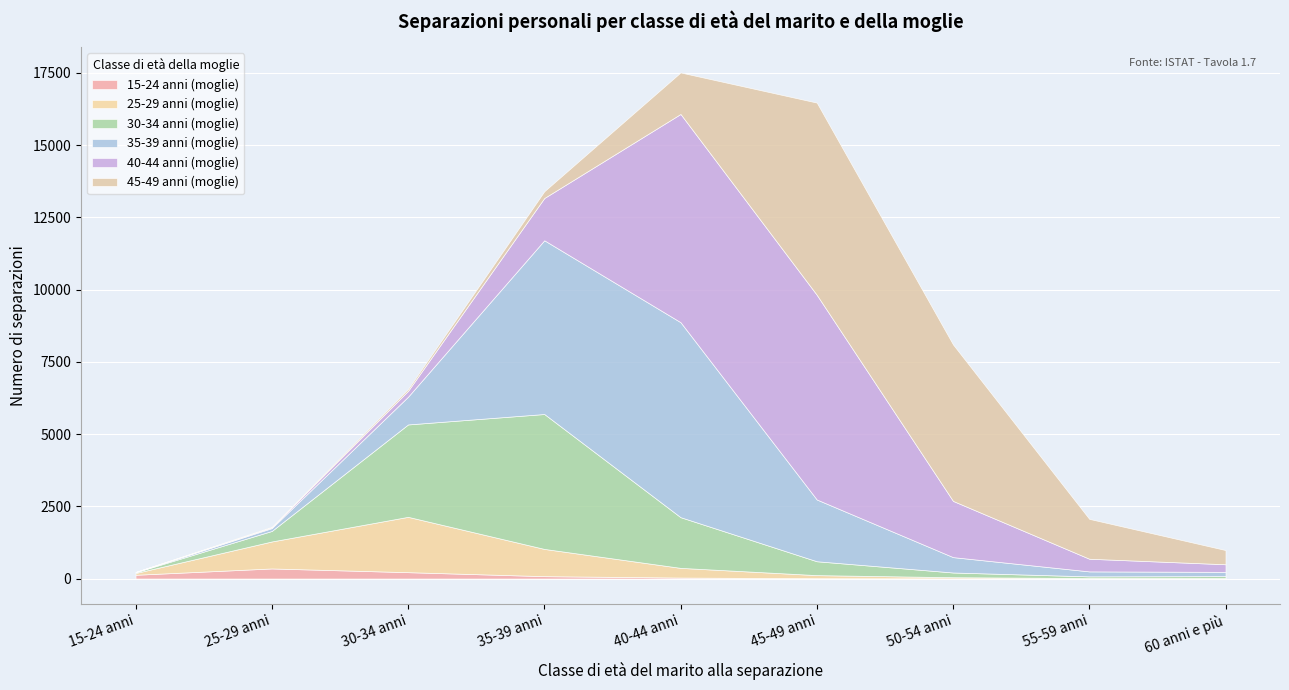

Between 55-59 anni and 40-44 anni, which is larger?

40-44 anni